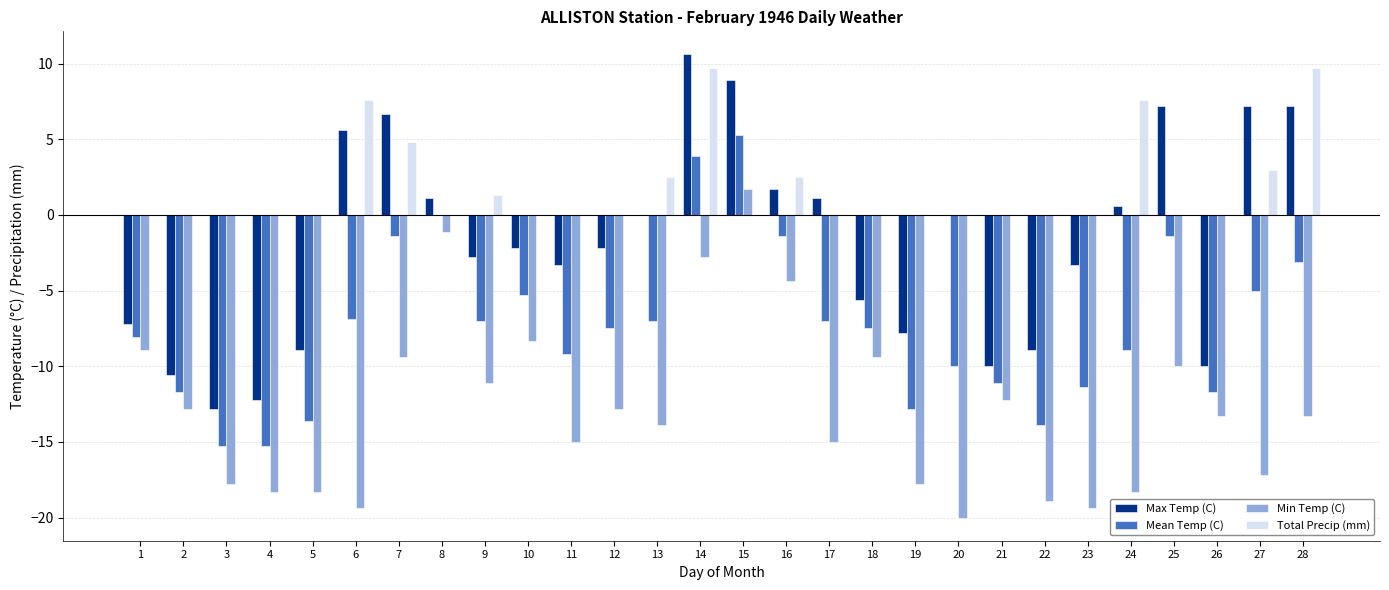

What is the sum of the Total Precip (mm) values at 2 and 28?

9.7